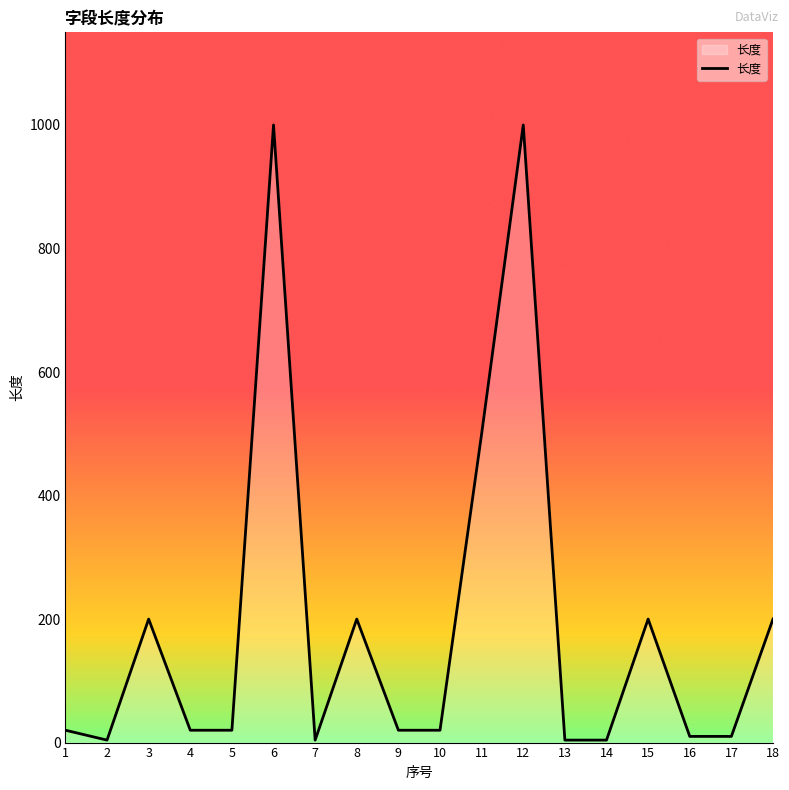

Is it true that the value at 3 is 200?

True